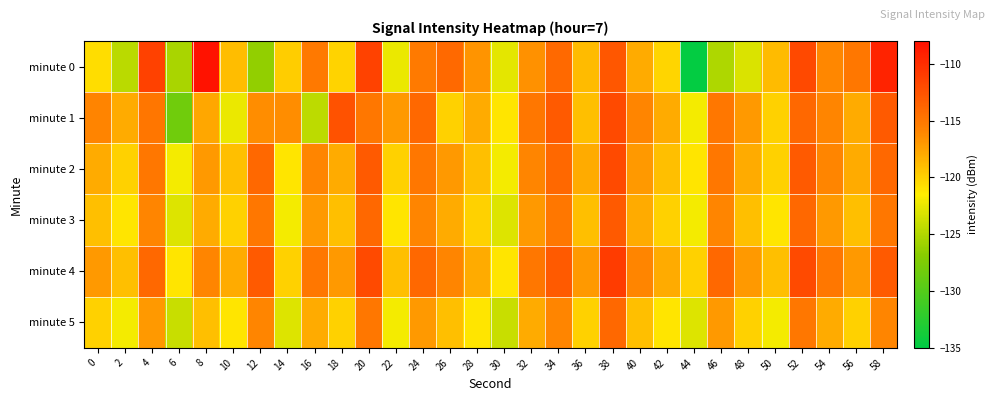

At which category is the sum across all series the highest?

38